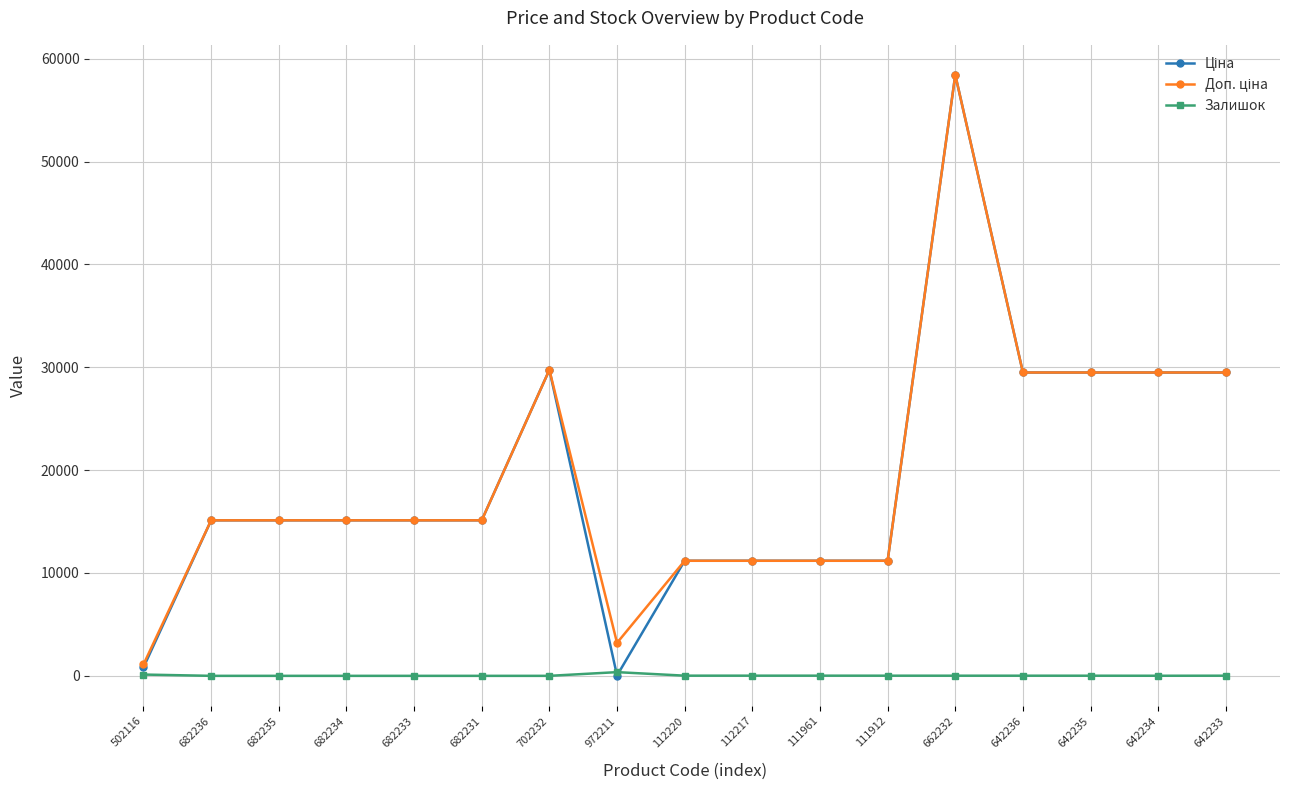

What is the spread (max minus min) of values at 682235?

15120.0